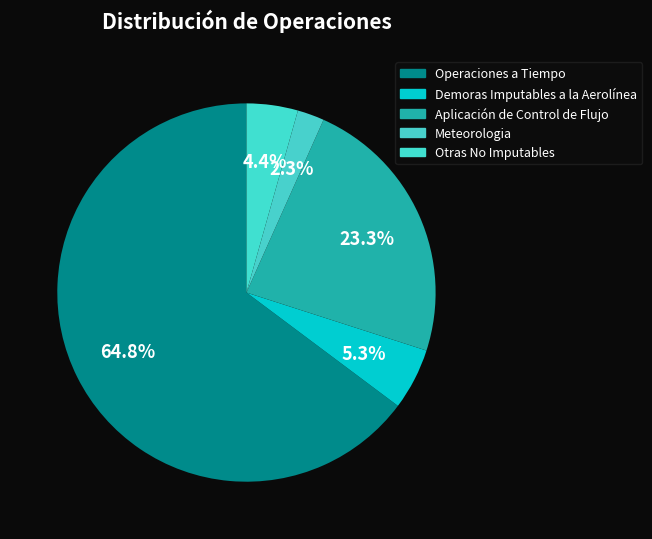

Is Operaciones a Tiempo the majority of the pie?

Yes